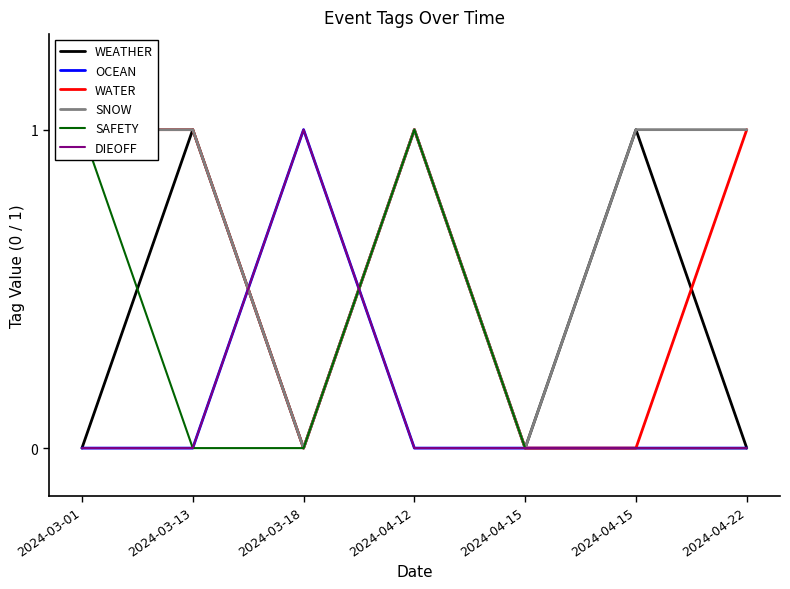

How many categories are shown in the chart?

7